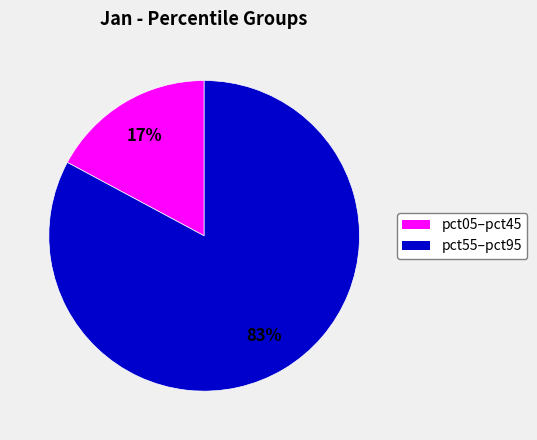

Does any single category account for the majority?

Yes